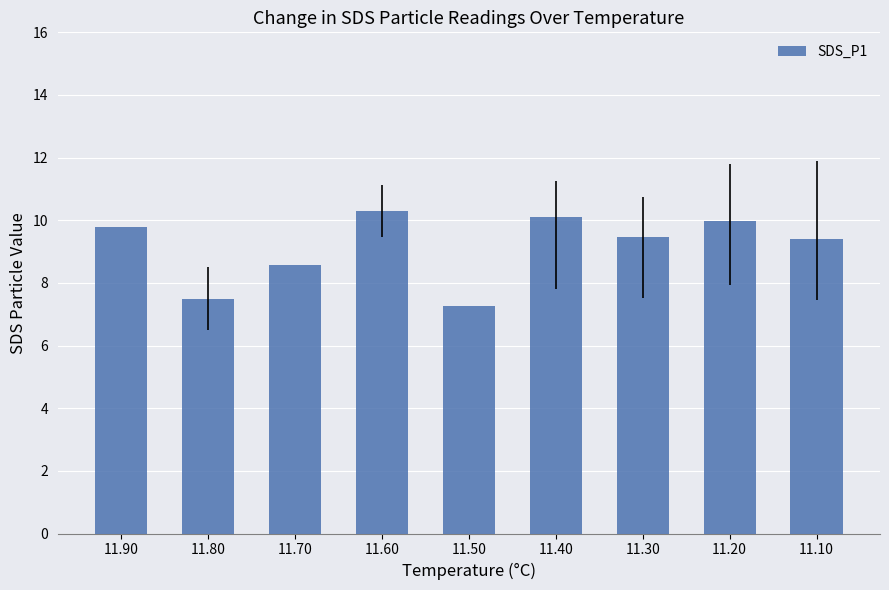

Between 11.90 and 11.10, which is larger?

11.90